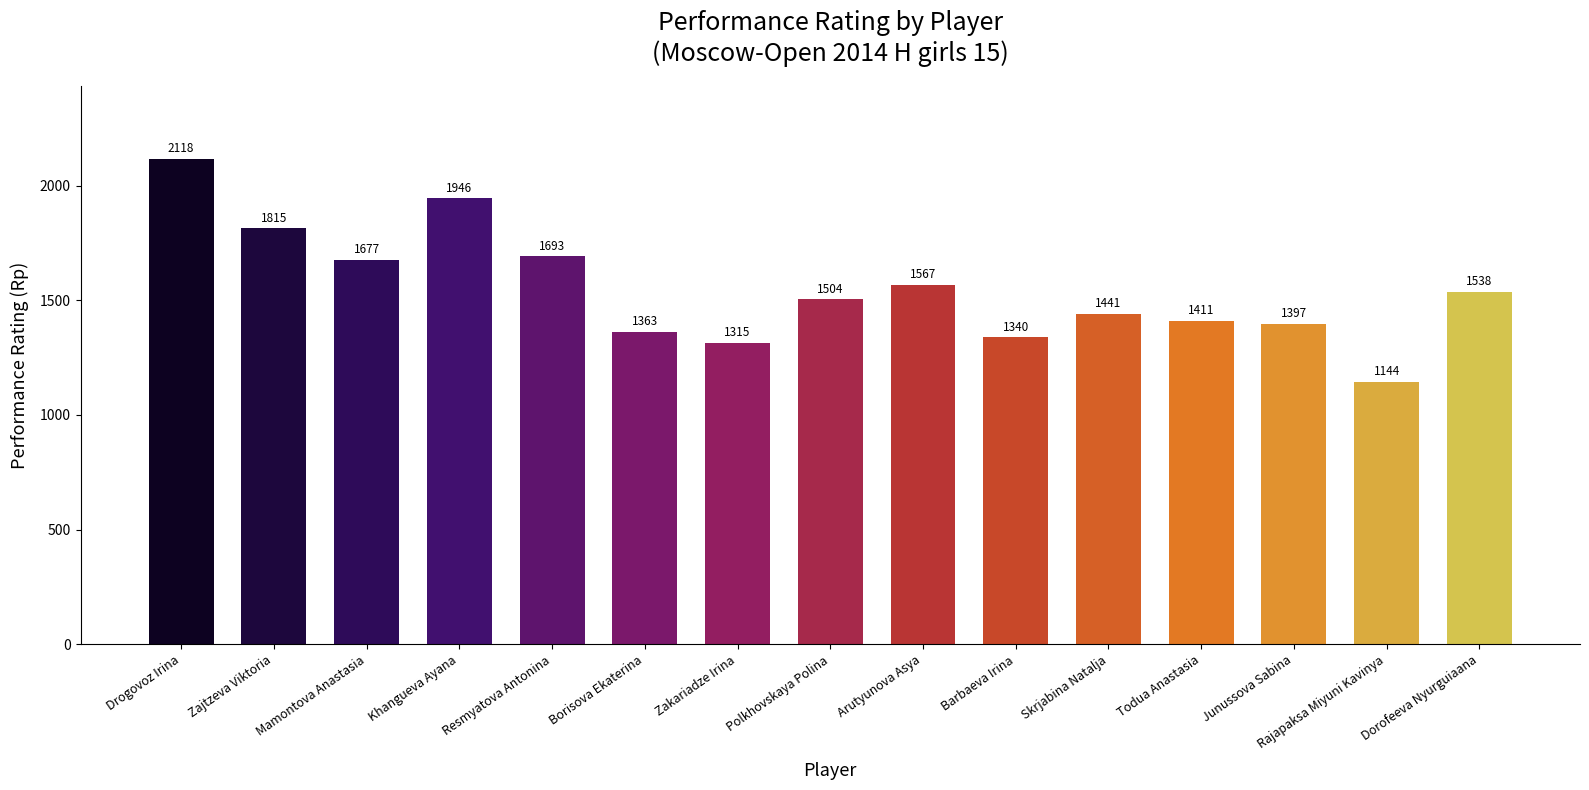

Reading left to right, extract all data points from this chart.

2118	1815	1677	1946	1693	1363	1315	1504	1567	1340	1441	1411	1397	1144	1538